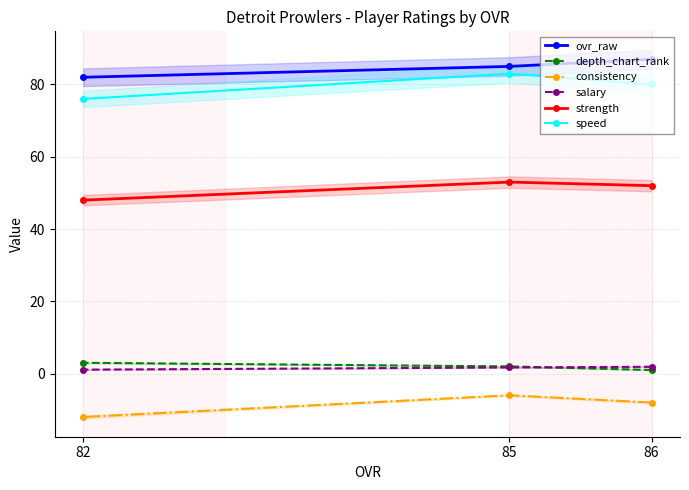

How many lines are shown in the chart?

6